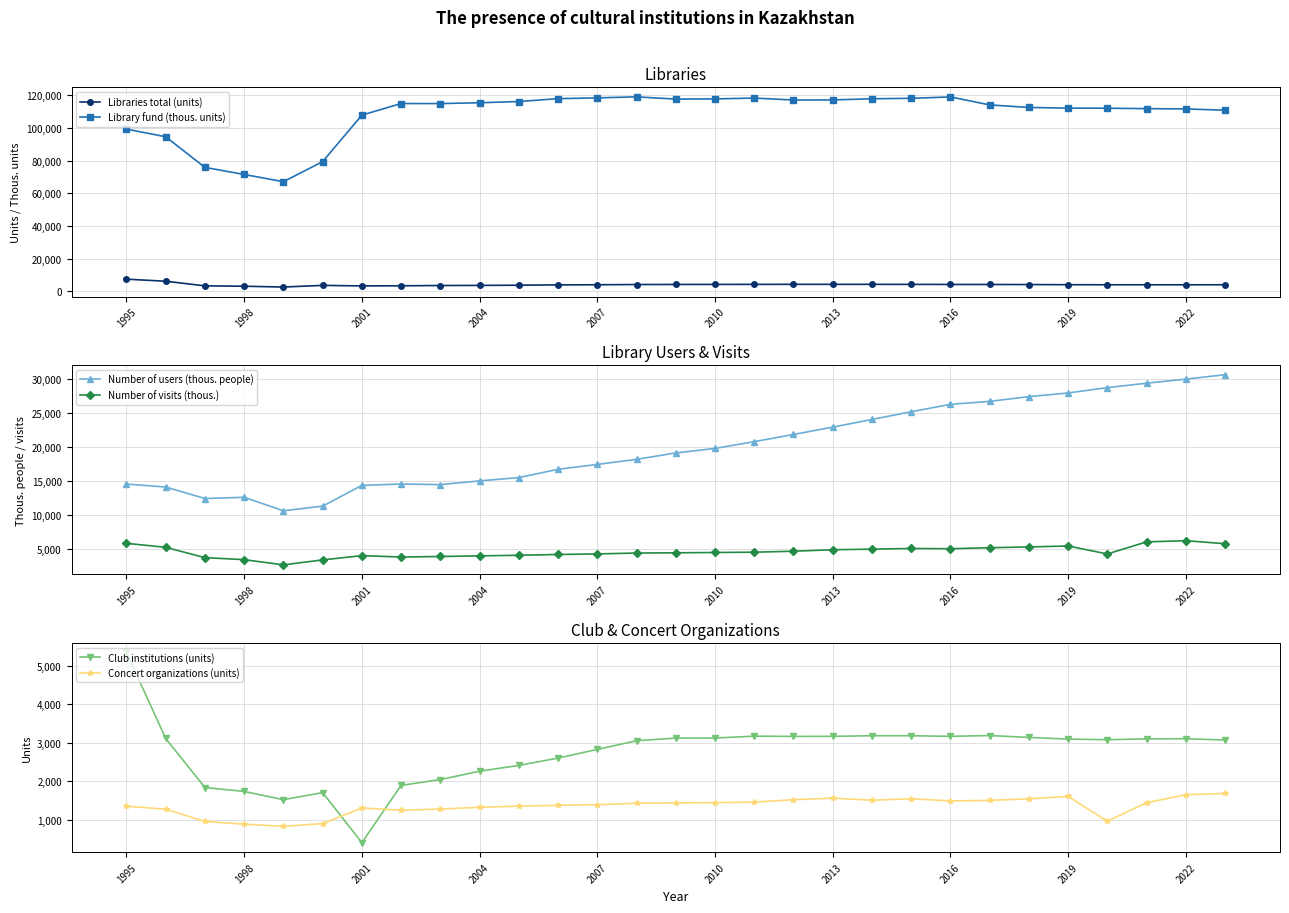

Read the Number of users (thous. people) value at 19.

23989.0